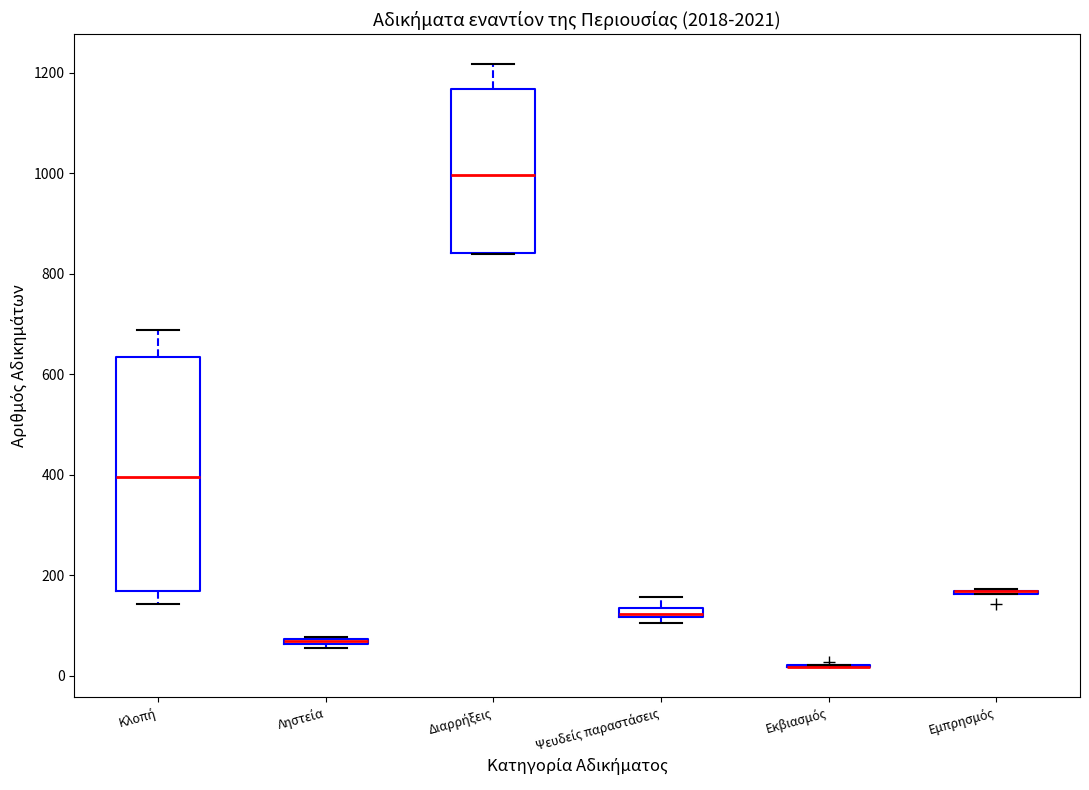

Where does the median line of the box for Κλοπή sit on the y-axis? The values are not printed on the chart, so give them approximately, as read against the axis.

400